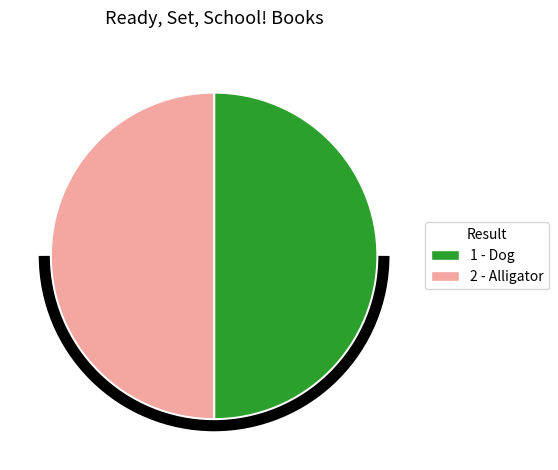

How many slices are in this pie chart?

2